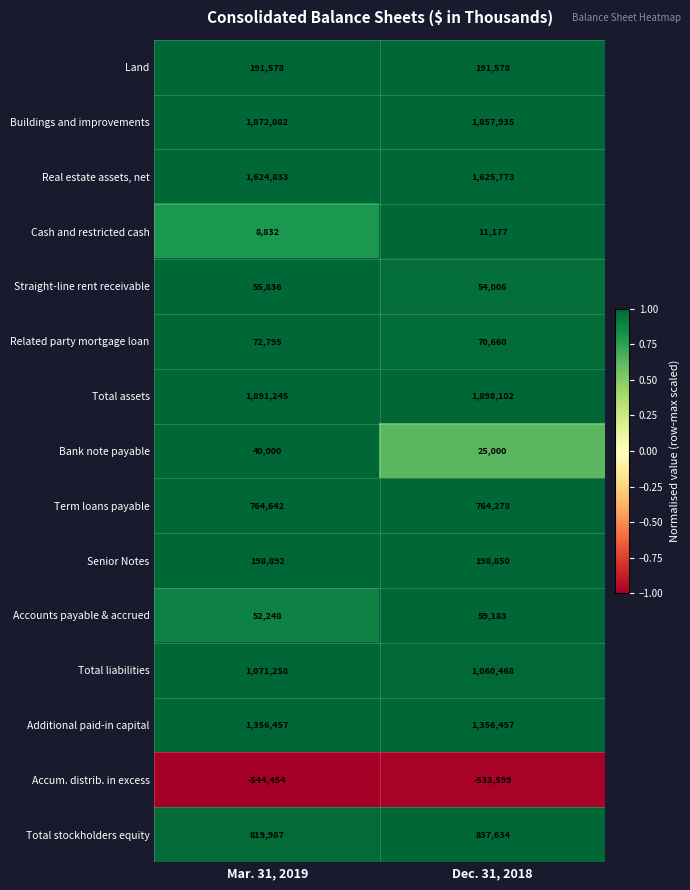

List the series in order of their peak value, lowest first.

Accum. distrib. in excess, Cash and restricted cash, Bank note payable, Straight-line rent receivable, Accounts payable & accrued, Related party mortgage loan, Land, Senior Notes, Term loans payable, Total stockholders equity, Total liabilities, Additional paid-in capital, Real estate assets, net, Buildings and improvements, Total assets